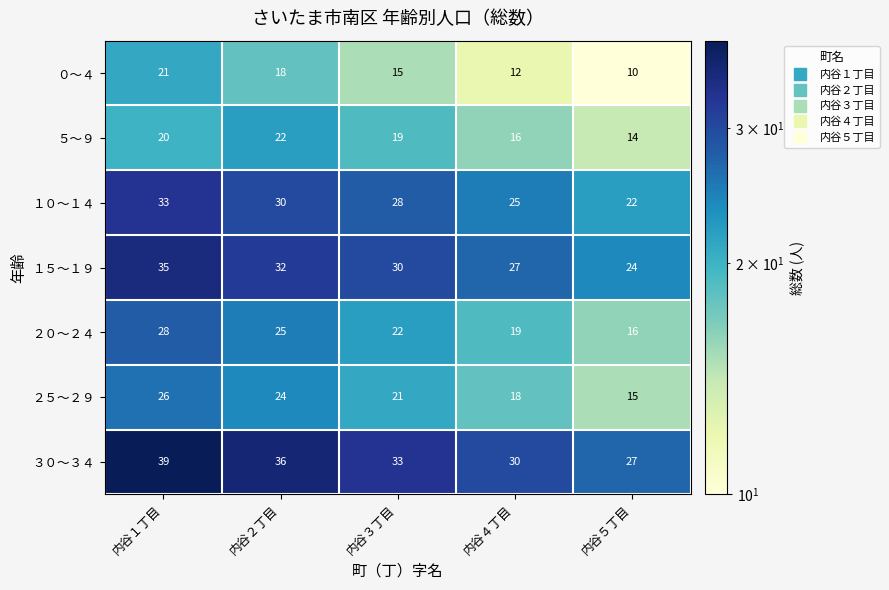

What value does the １０～１４ series have at 内谷５丁目?

22